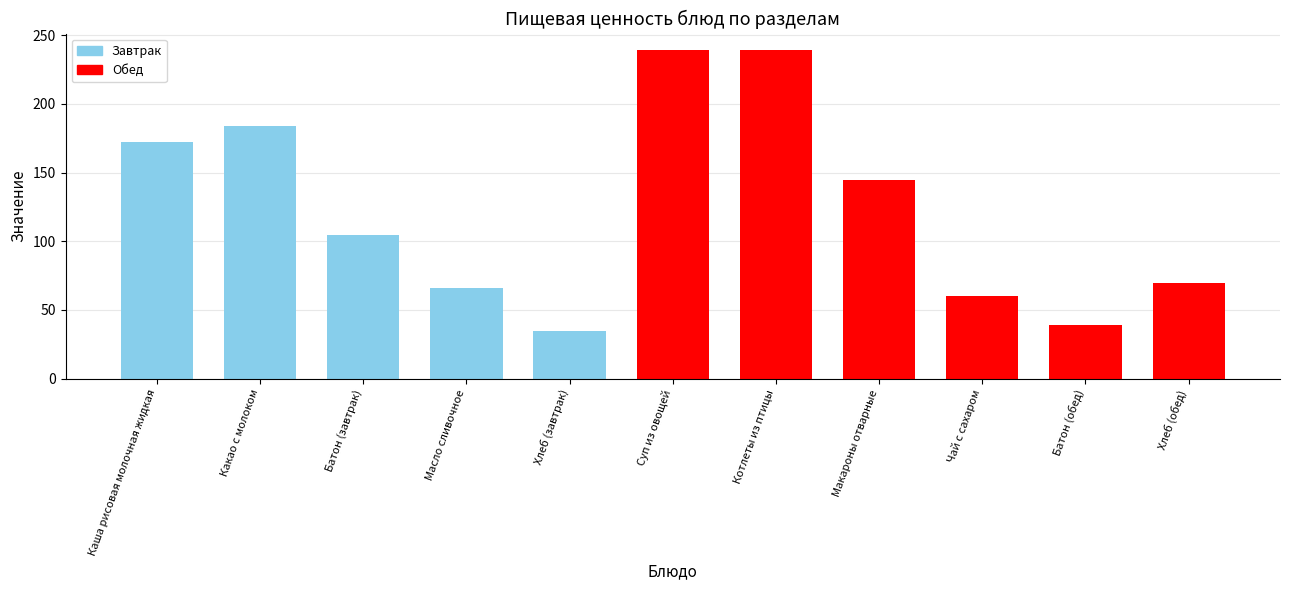

What is the sum of the values at Котлеты из птицы and Каша рисовая молочная жидкая?

411.3